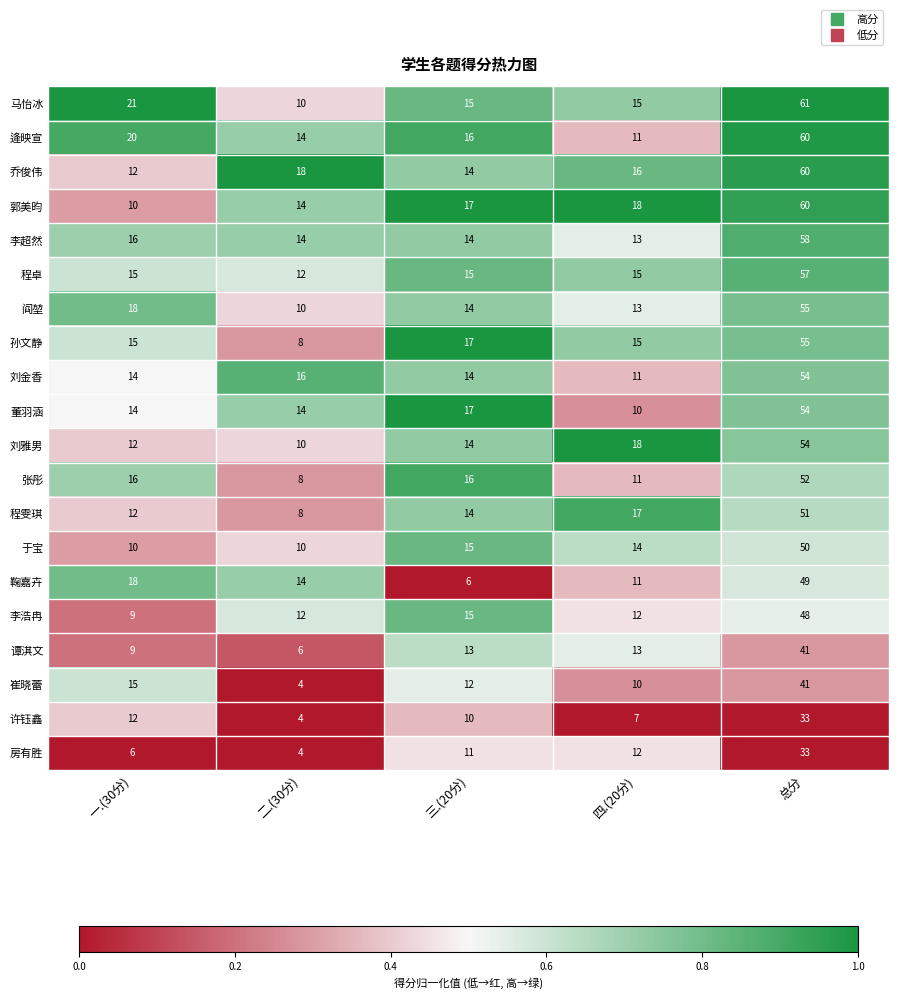

At which category is the sum across all series the highest?

总分